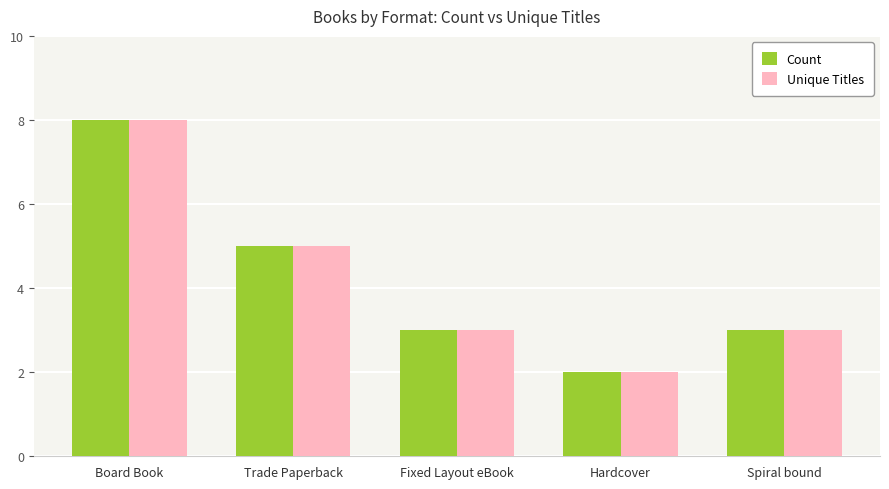

What is the maximum value shown in the chart?

8